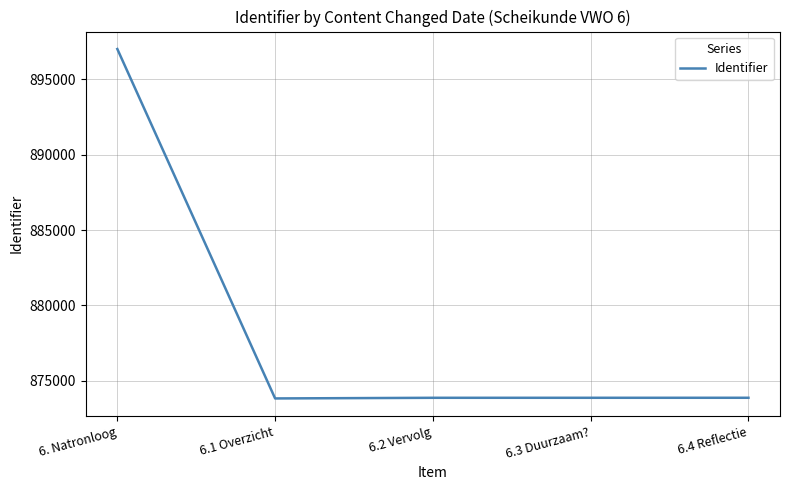

Is it true that the value at 6.3 Duurzaam? is 608090?

False